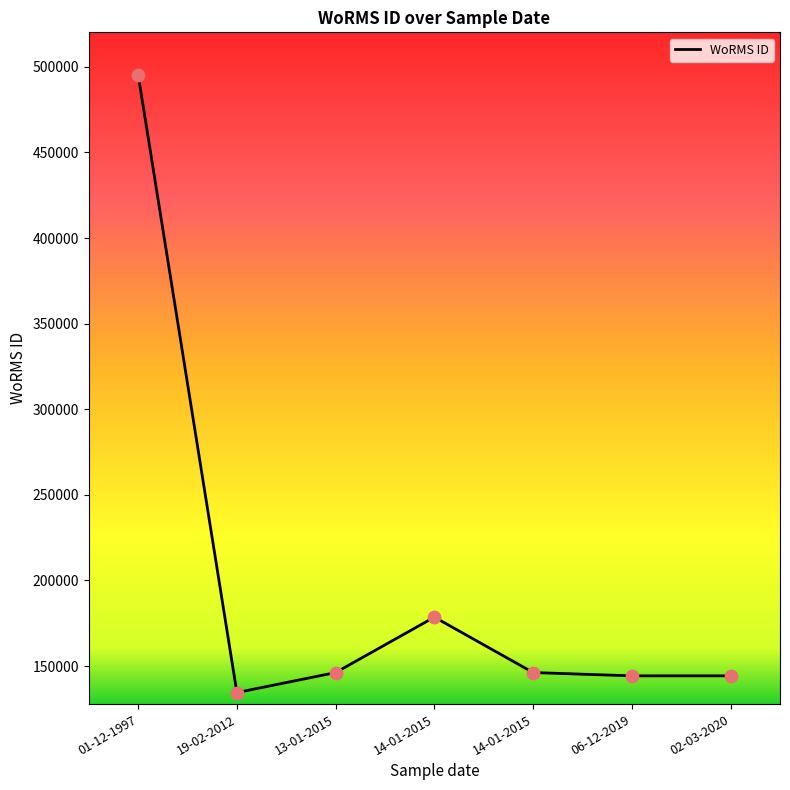

What is the change in value from 19-02-2012 to 14-01-2015?

+44054